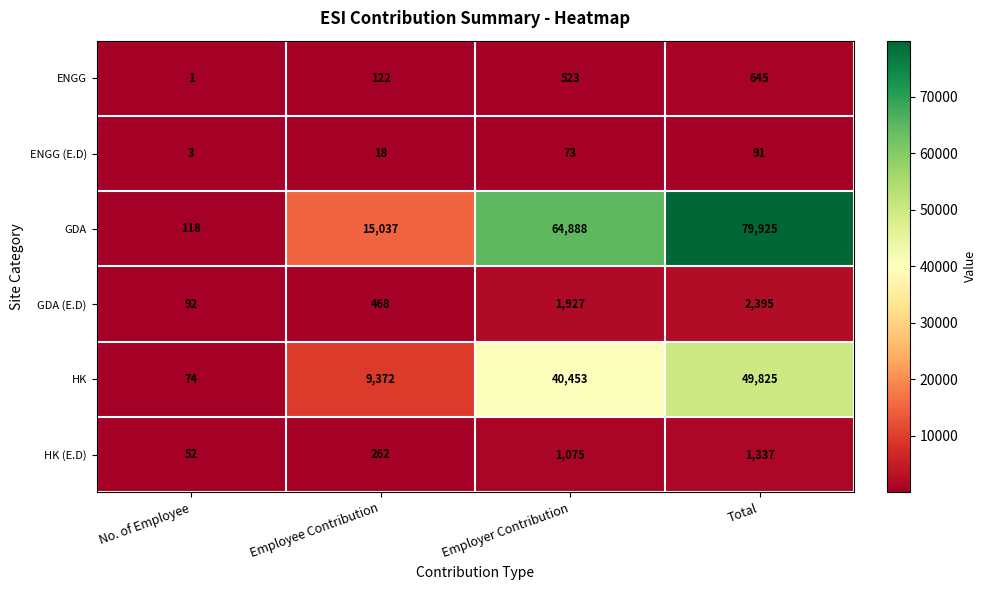

Which series changed the most between Employee Contribution and Employer Contribution?

GDA